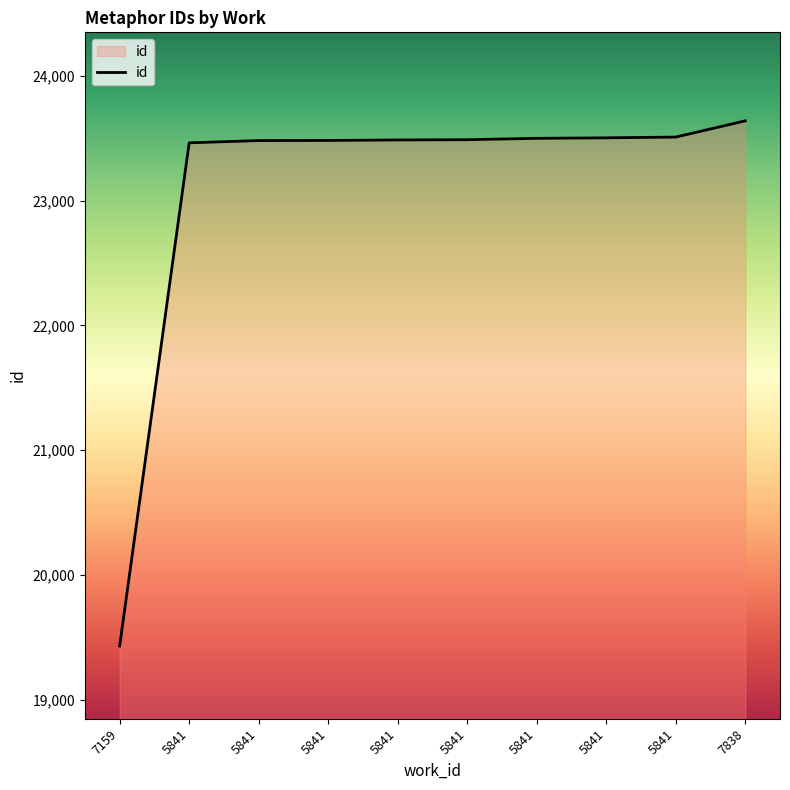

The value at 5841 is 13021. True or false?

False